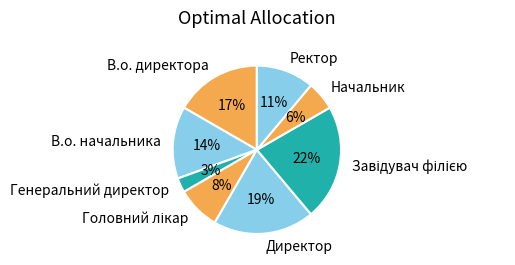

To the nearest percent, what is the average slice percentage?

12%